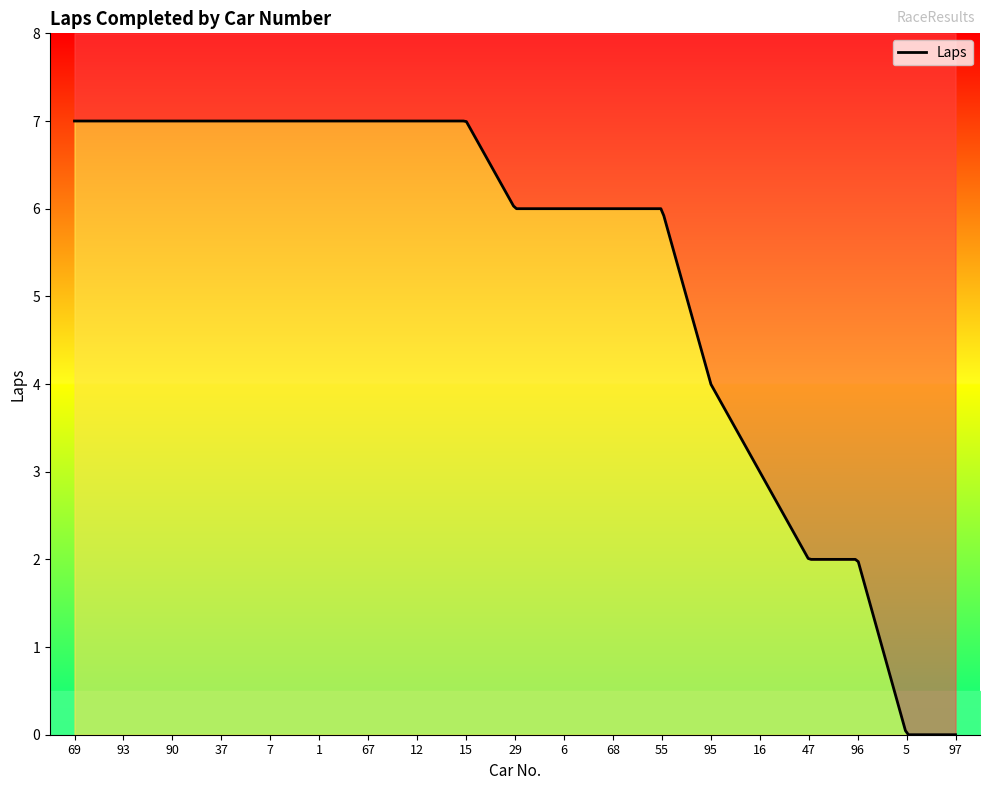

Reading left to right, transcribe all the data shown in this chart.

69=7	93=7	90=7	37=7	7=7	1=7	67=7	12=7	15=7	29=6	6=6	68=6	55=6	95=4	16=3	47=2	96=2	5=0	97=0